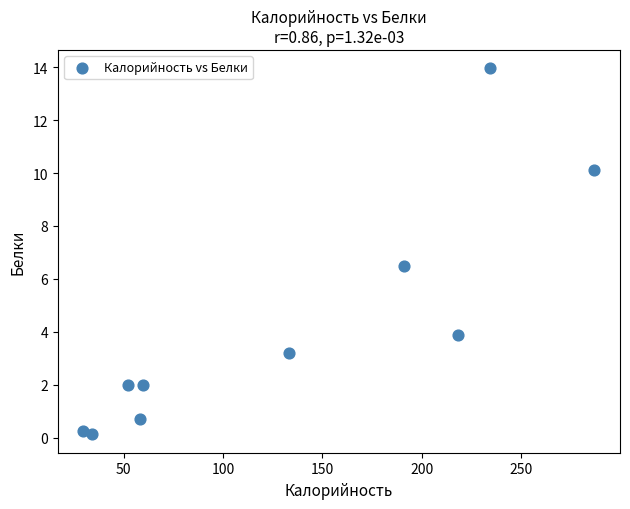

What is the range of X values (max minus min)?

257.0